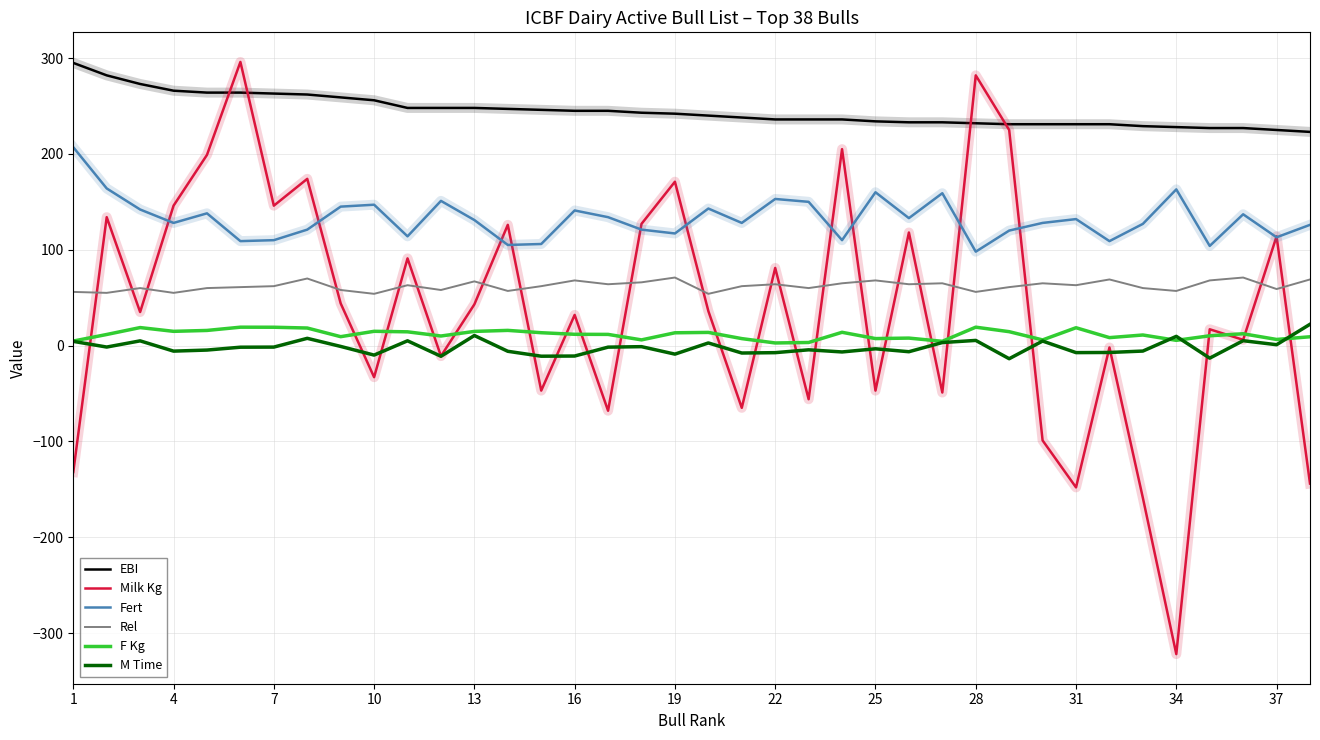

True or false: Fert and F Kg intersect in this chart.

False